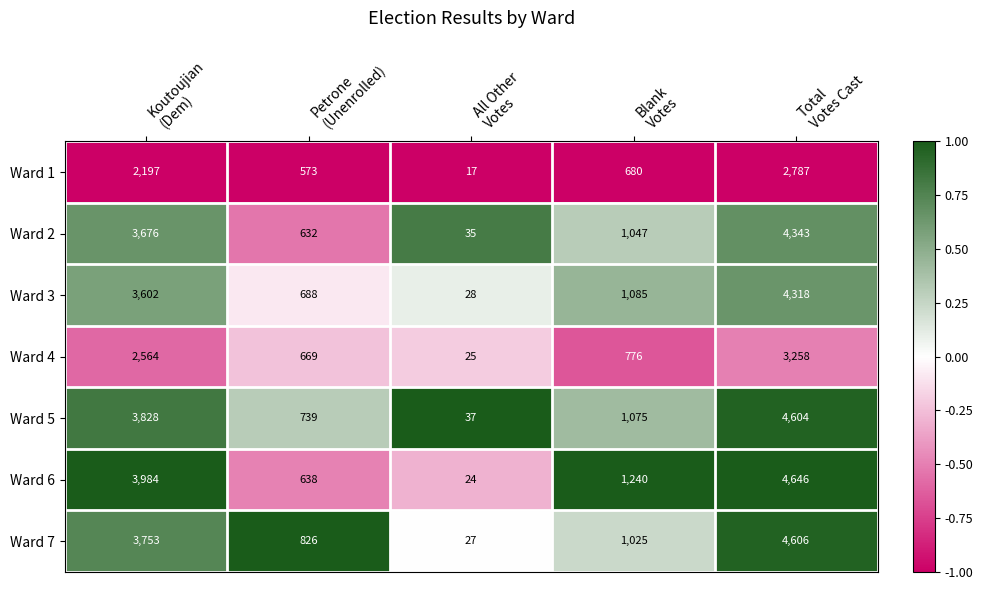

Rank the series by their maximum value, from lowest to highest.

Ward 1, Ward 4, Ward 3, Ward 2, Ward 5, Ward 7, Ward 6